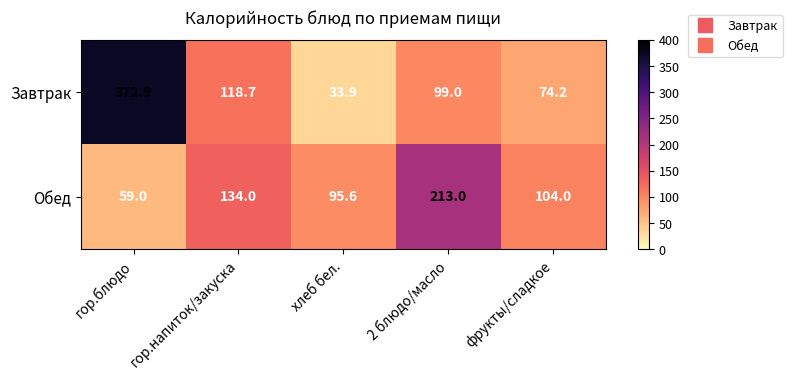

Reading left to right, what are all the values shown in this chart?

Завтрак: 372.9	118.7	33.9	99.0	74.2
Обед: 59.0	134.0	95.6	213.0	104.0